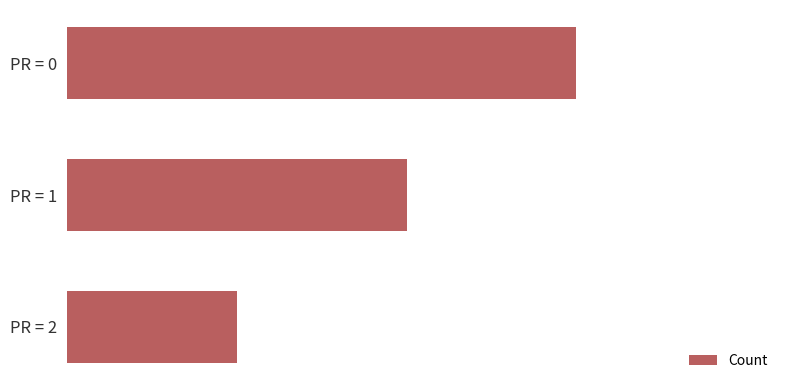

What is the sum of all values?

6